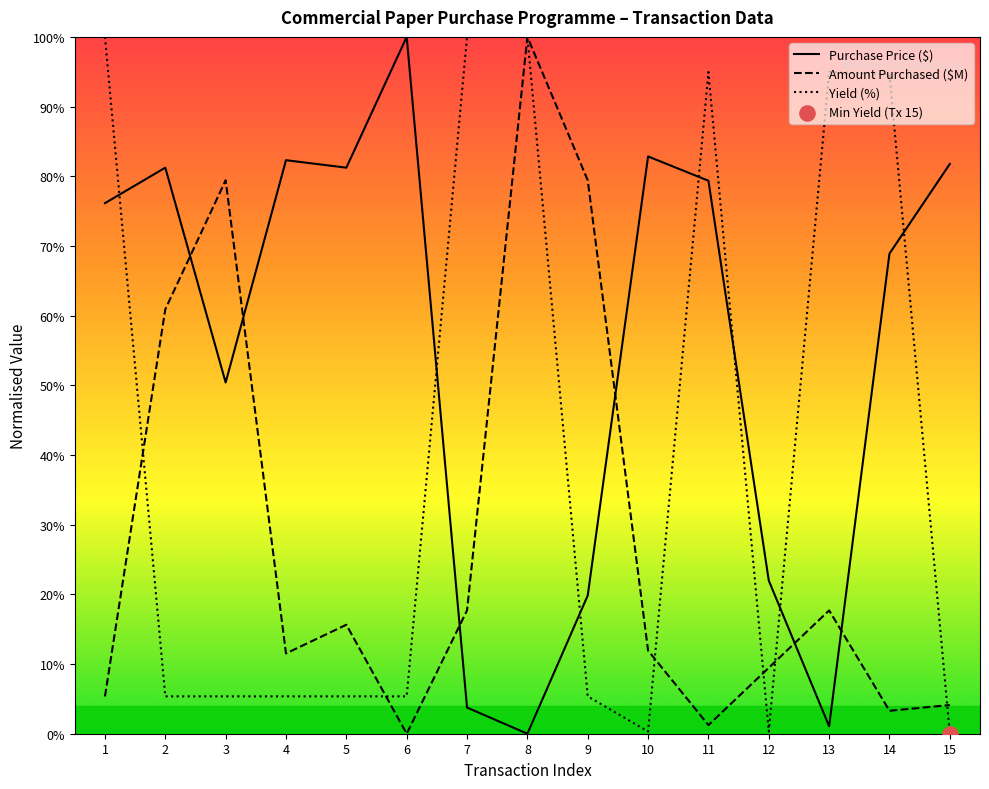

Which series has the widest spread of Y values?

Purchase Price ($)